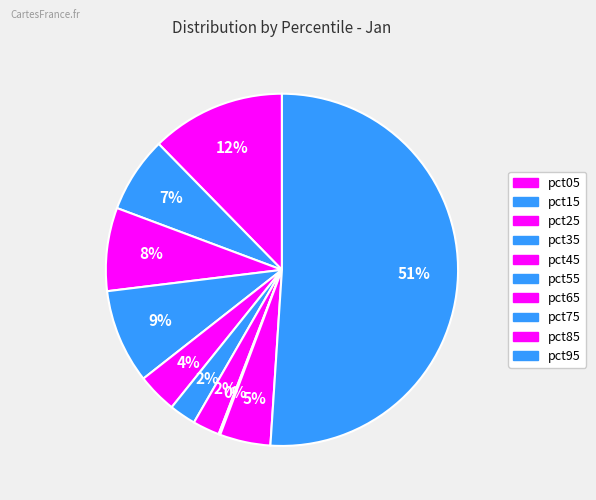

How much of the chart is everything except pct35?

91.3%